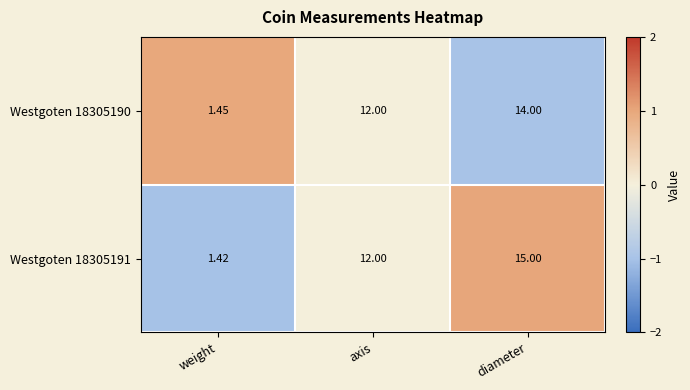

Which category has the lowest value across all series?

weight